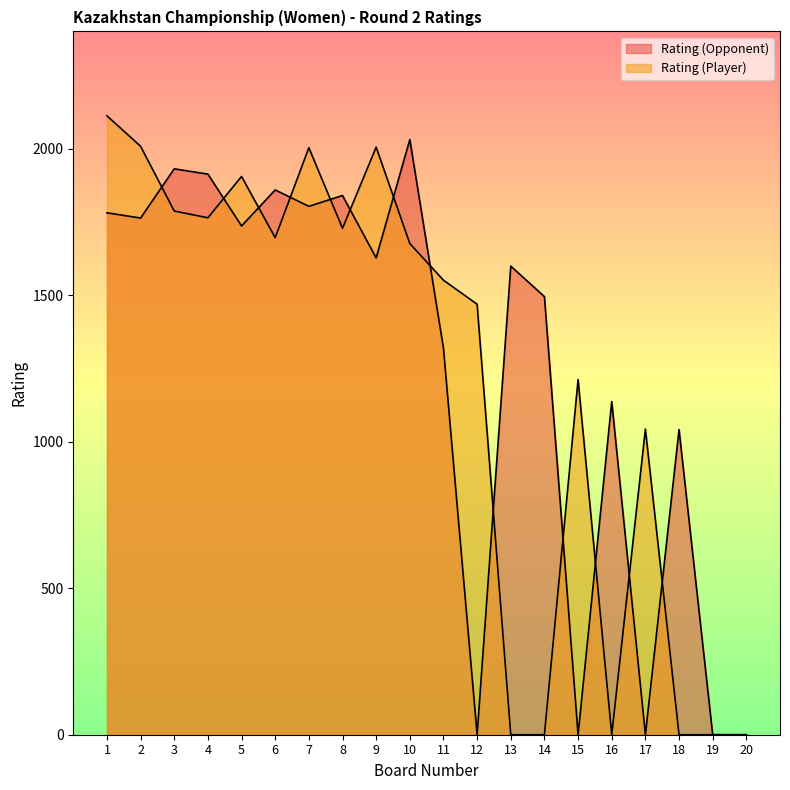

At which label is Rating (Player) closest to 1056?

17